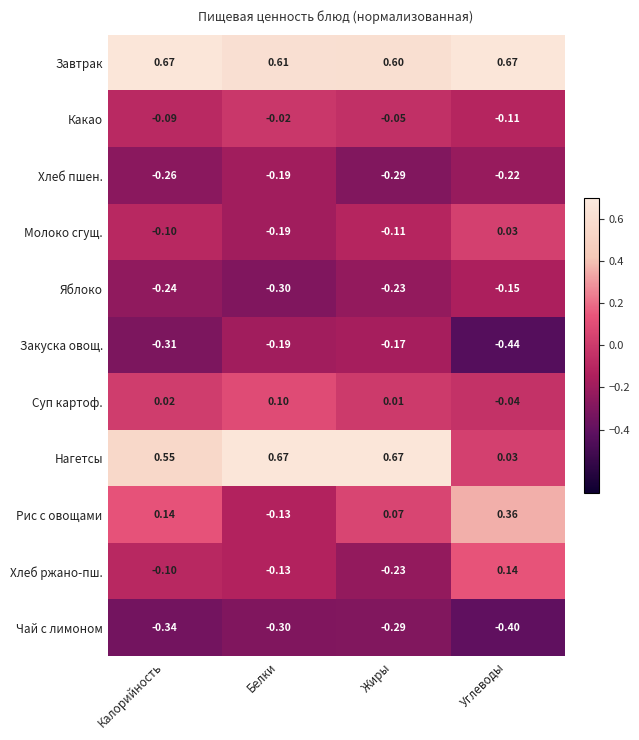

List the labels in order of Хлеб пшен. value, smallest first.

Жиры, Калорийность, Углеводы, Белки